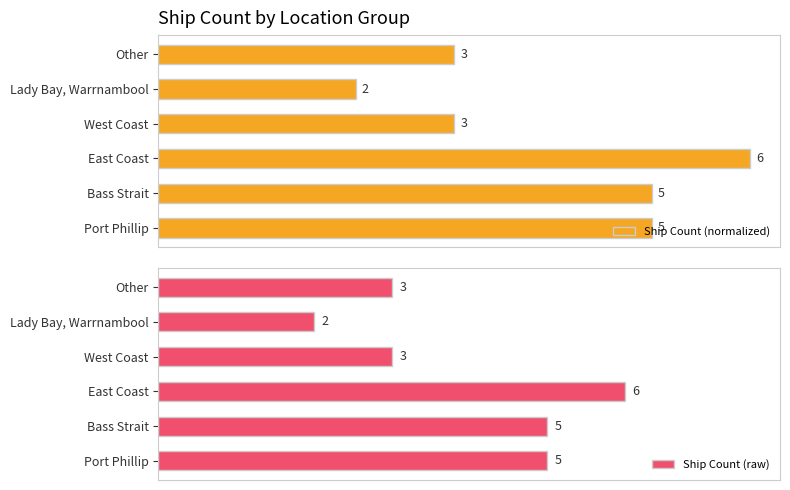

Reading right to left, extract all data points from this chart.

Ship Count (normalized): 50.0	33.3	50.0	100.0	83.3	83.3
Ship Count (raw): 3.0	2.0	3.0	6.0	5.0	5.0